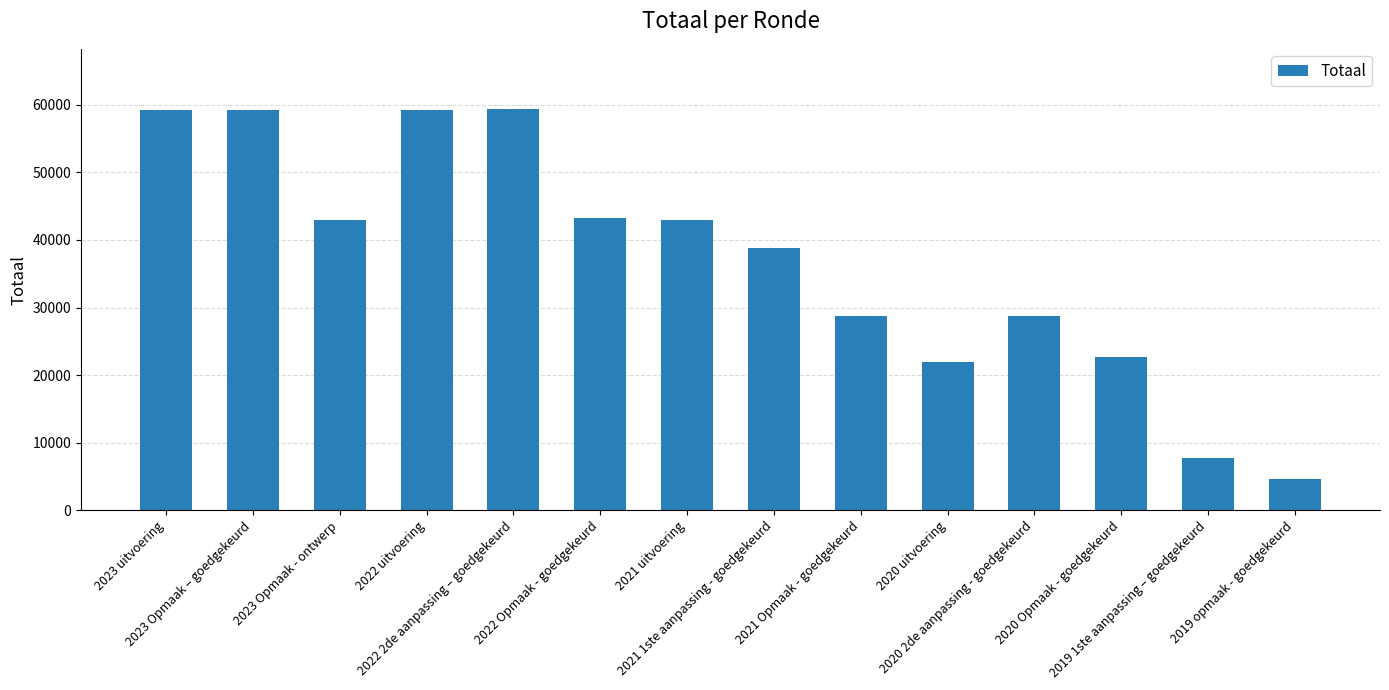

The chart shows a value of 28692 at 2021 Opmaak - goedgekeurd. True or false?

True